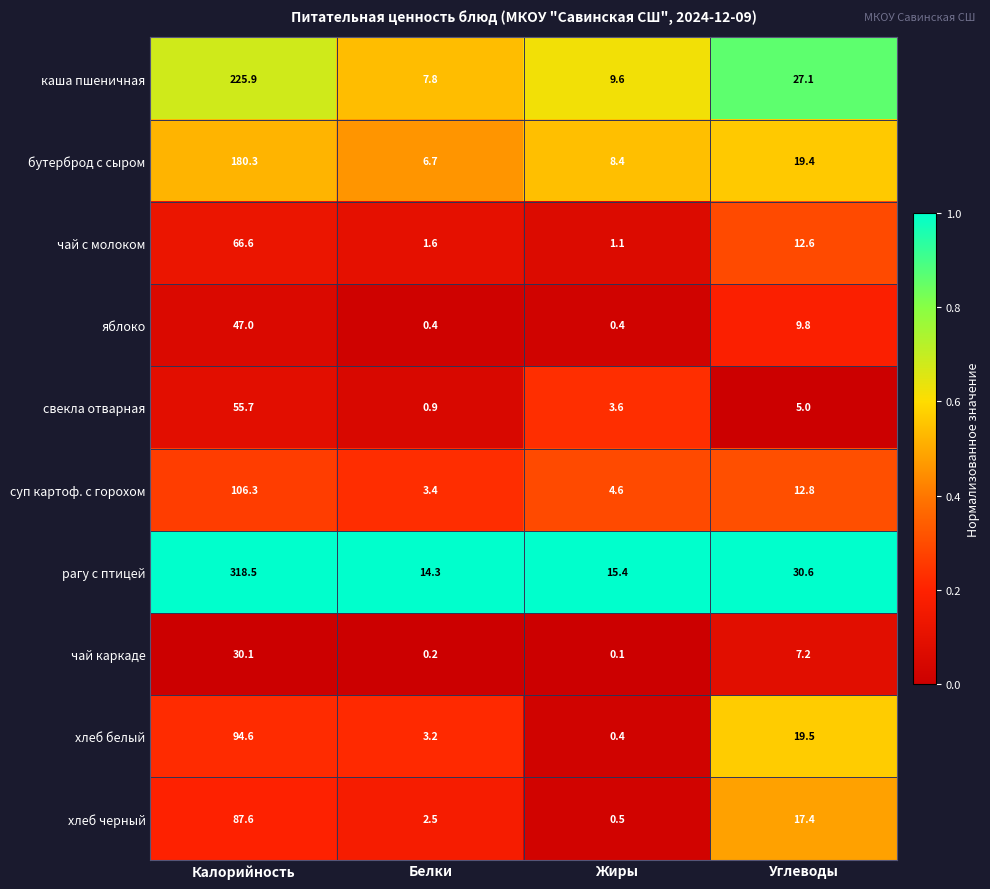

At Калорийность, list the series in order from smallest to largest.

чай каркаде, яблоко, свекла отварная, чай с молоком, хлеб черный, хлеб белый, суп картоф. с горохом, бутерброд с сыром, каша пшеничная, рагу с птицей